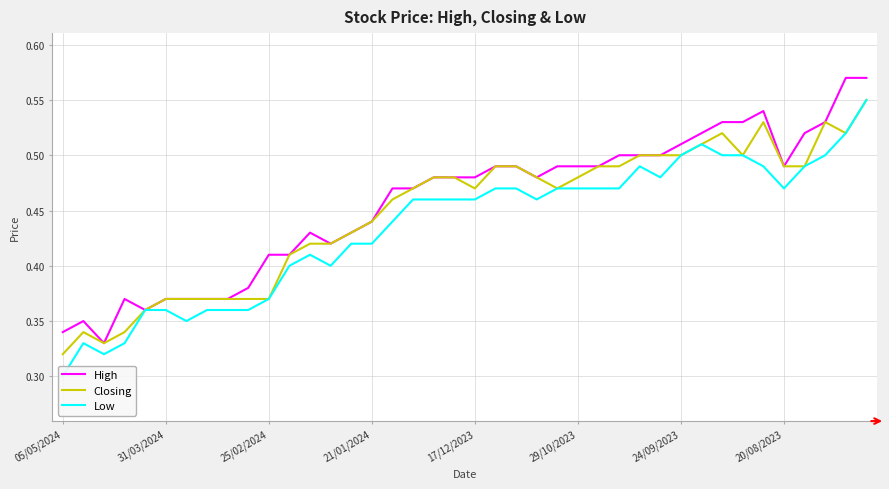

What is the maximum value for Closing?

0.6